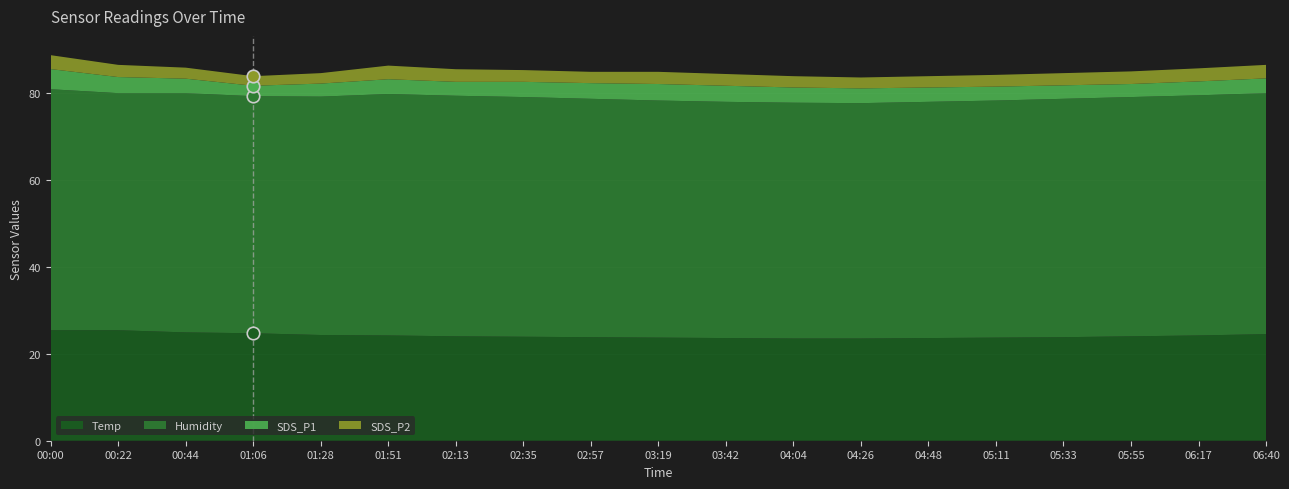

What position from the right is 01:51?

14